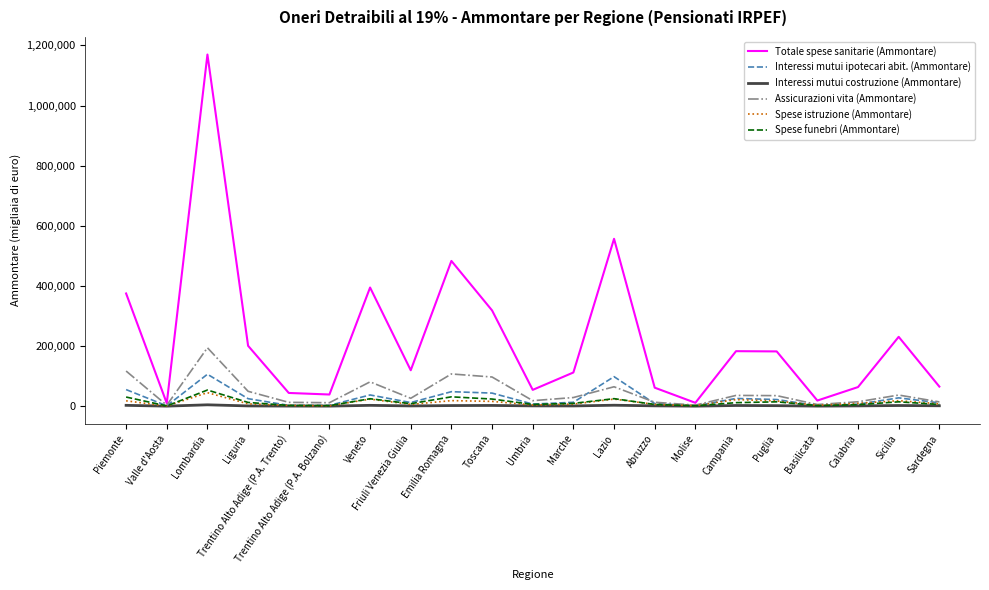

At how many categories does at least one series exceed 1053579?

1